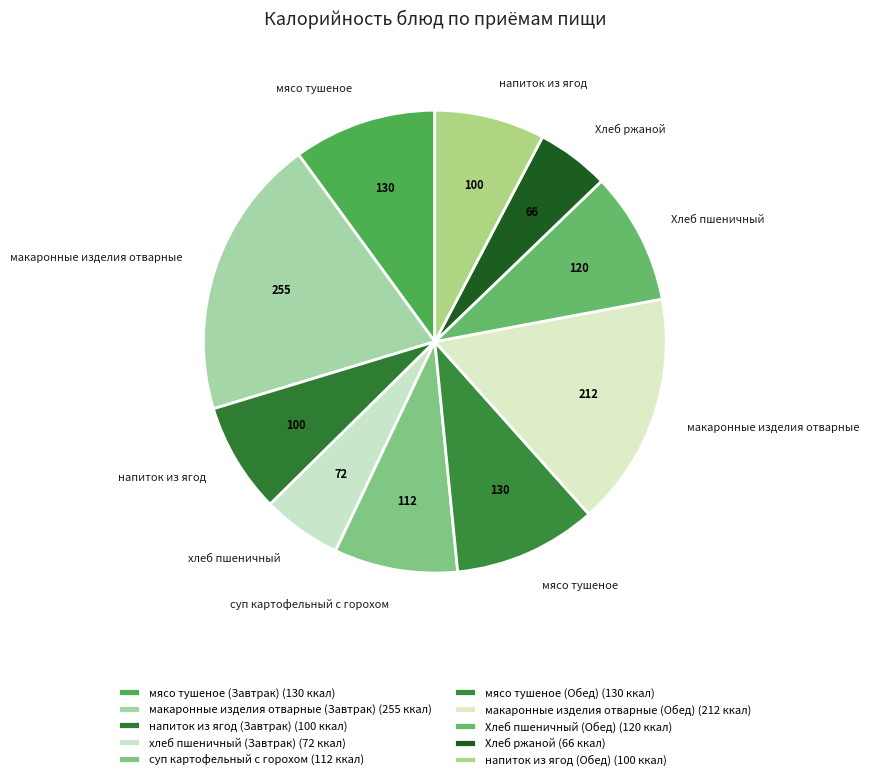

How many segments does this pie chart have?

10